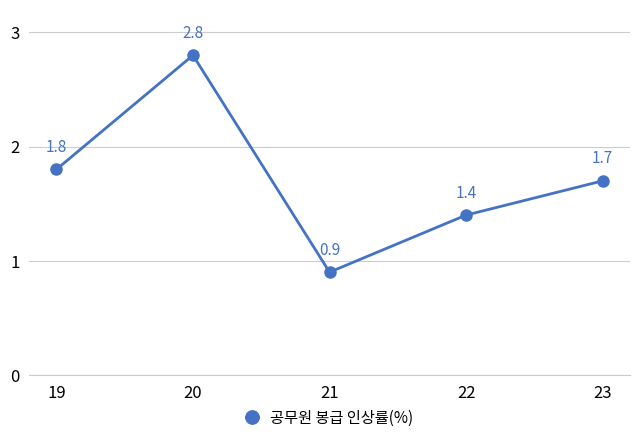

List the labels in order of value, largest first.

20, 19, 23, 22, 21